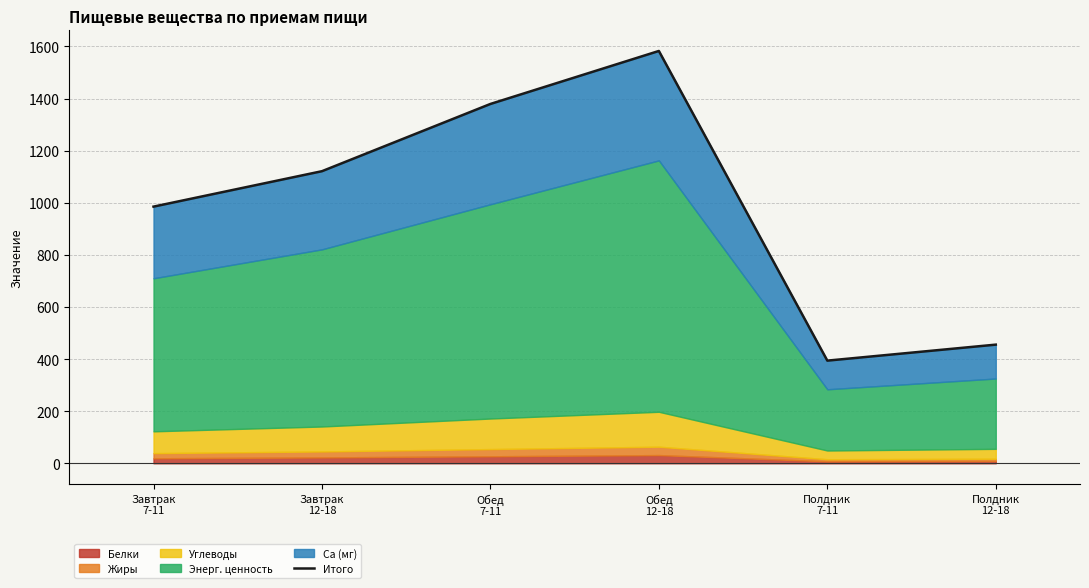

How many points are higher than both their immediate neighbors (excluding endpoints)?

1